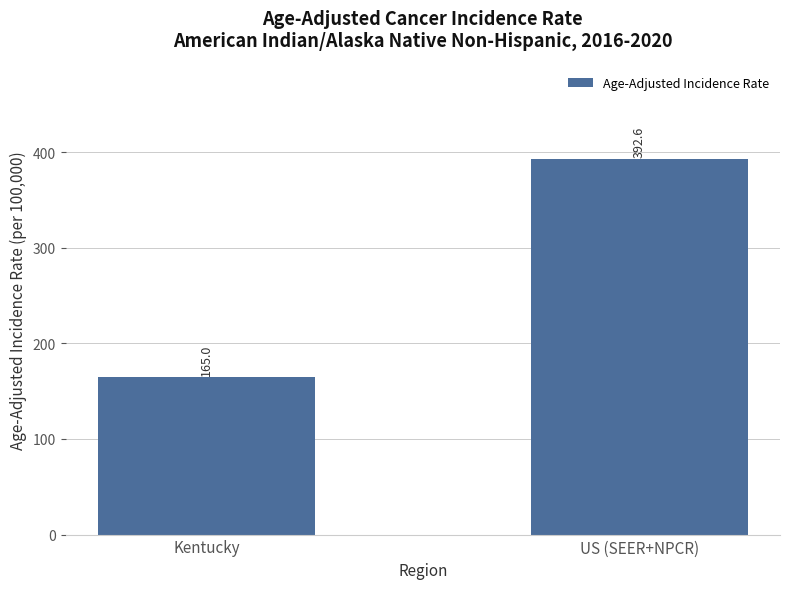

What is the ratio of the value at Kentucky to the value at US (SEER+NPCR)?

0.4